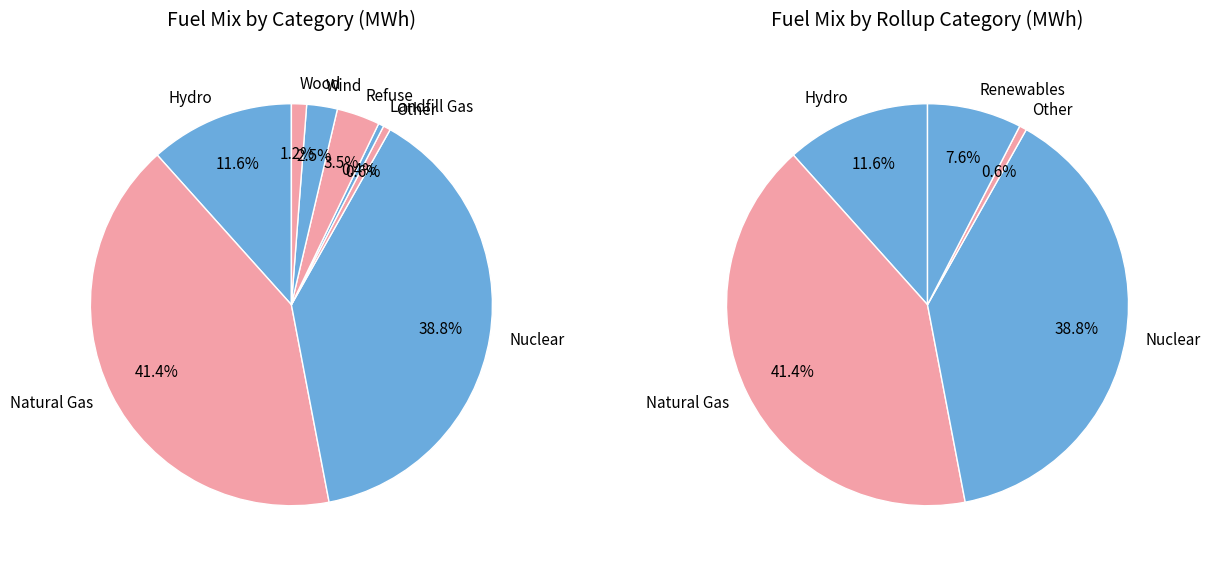

Which slice is the largest?

Natural Gas